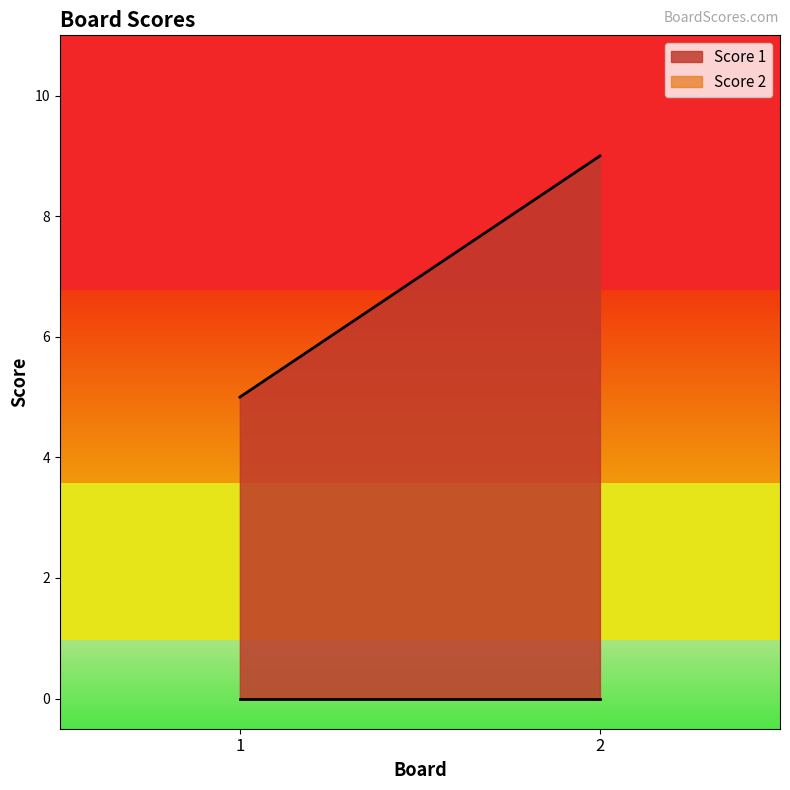

Which series has the largest total across all categories?

Score 1